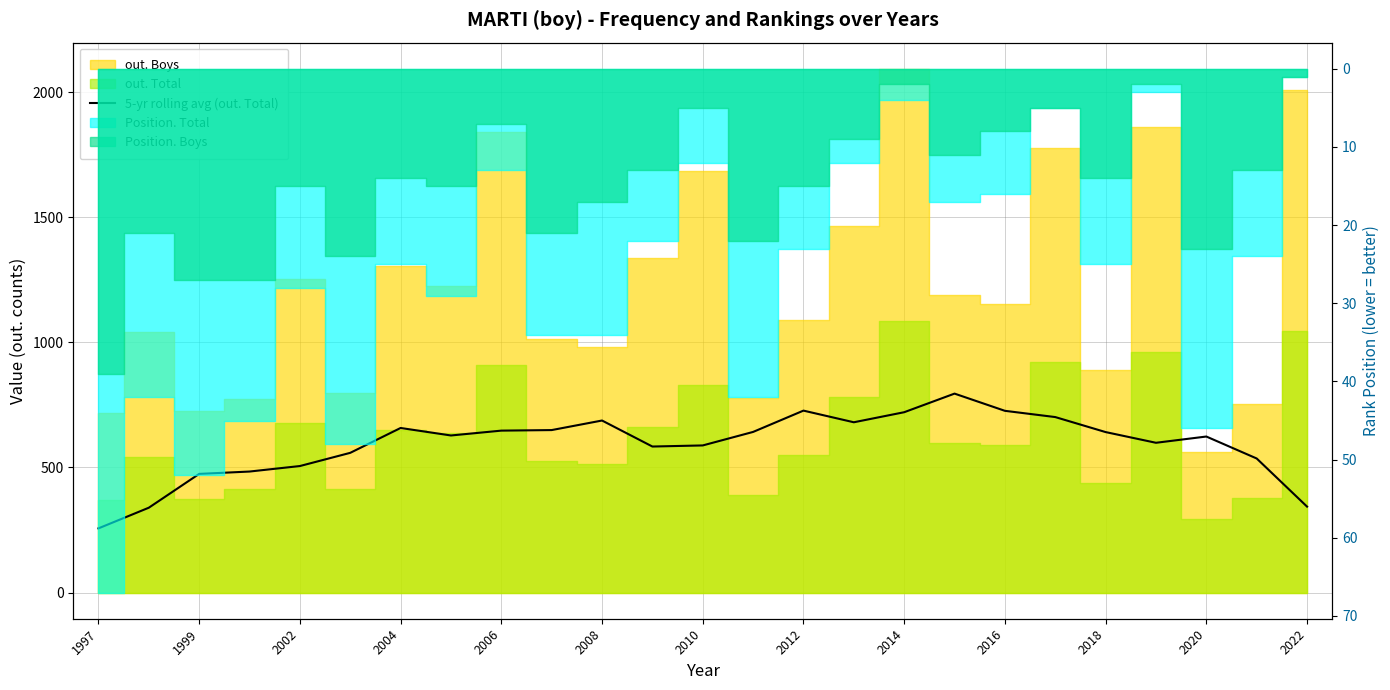

True or false: the data shows 350.1 at 2014.

False